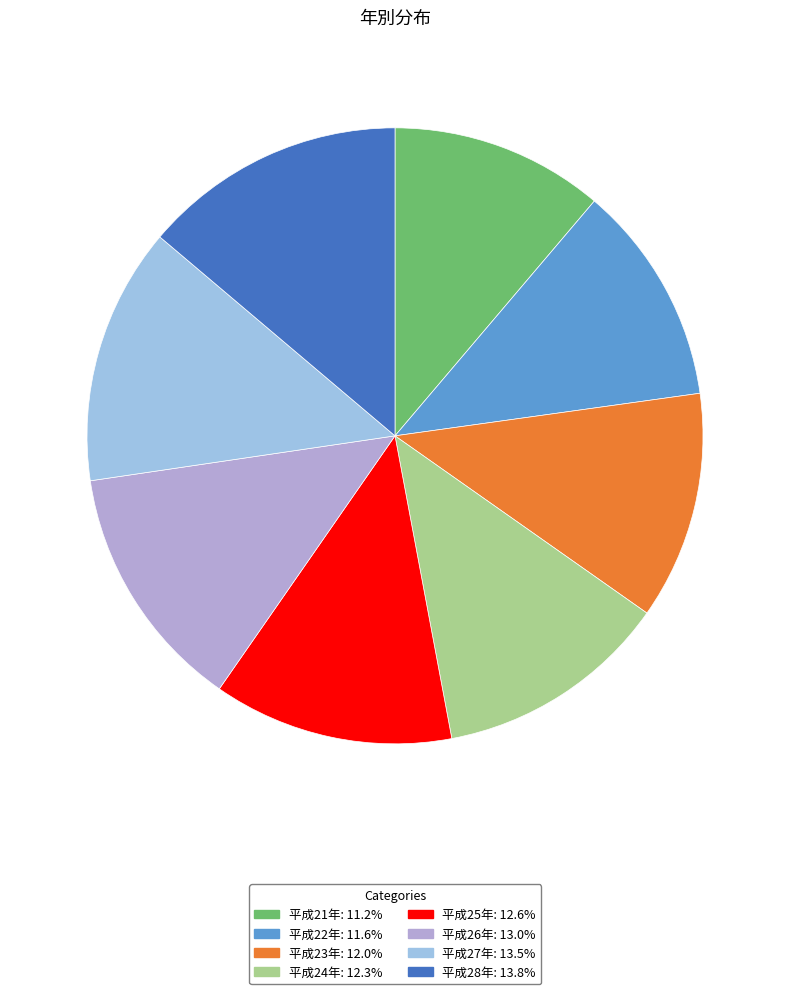

Rank the categories by value from lowest to highest.

平成21年, 平成22年, 平成23年, 平成24年, 平成25年, 平成26年, 平成27年, 平成28年